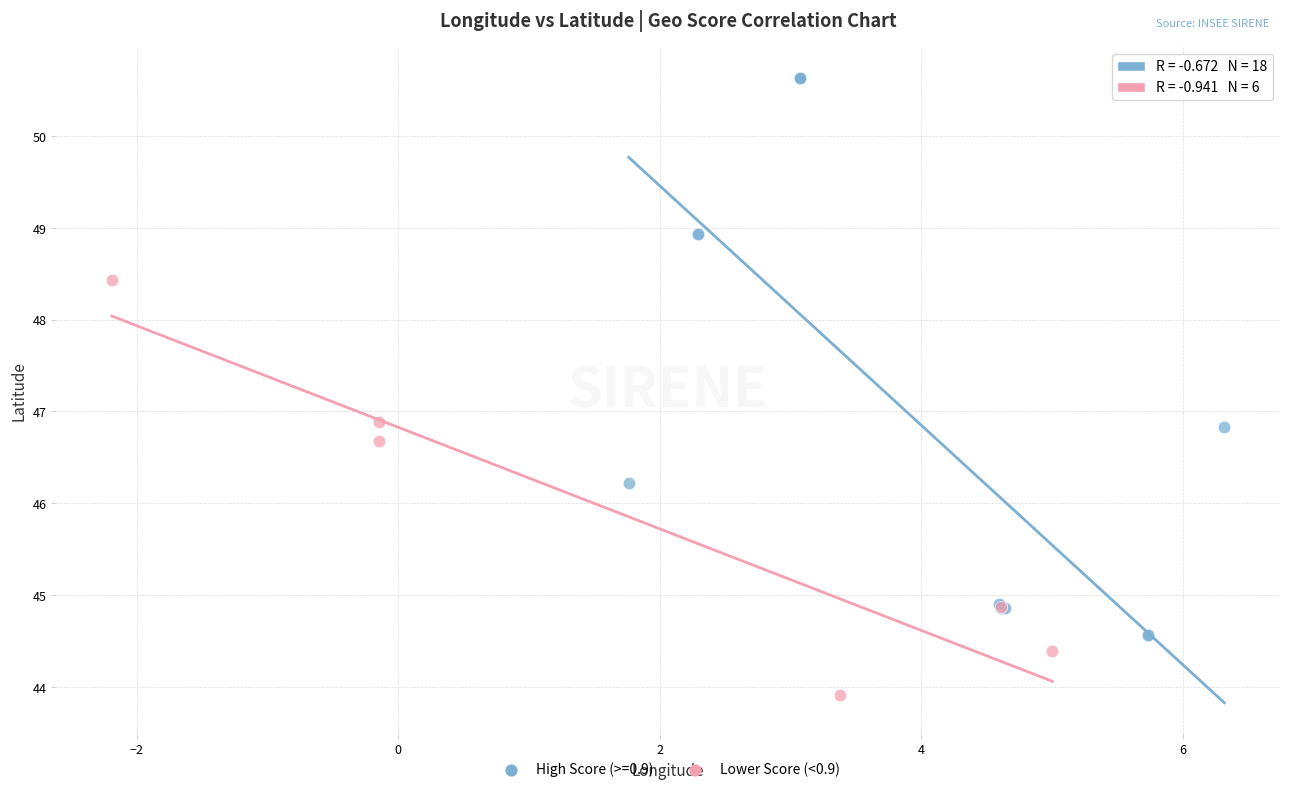

Which series reaches the minimum Y coordinate?

Lower Score (<0.9)